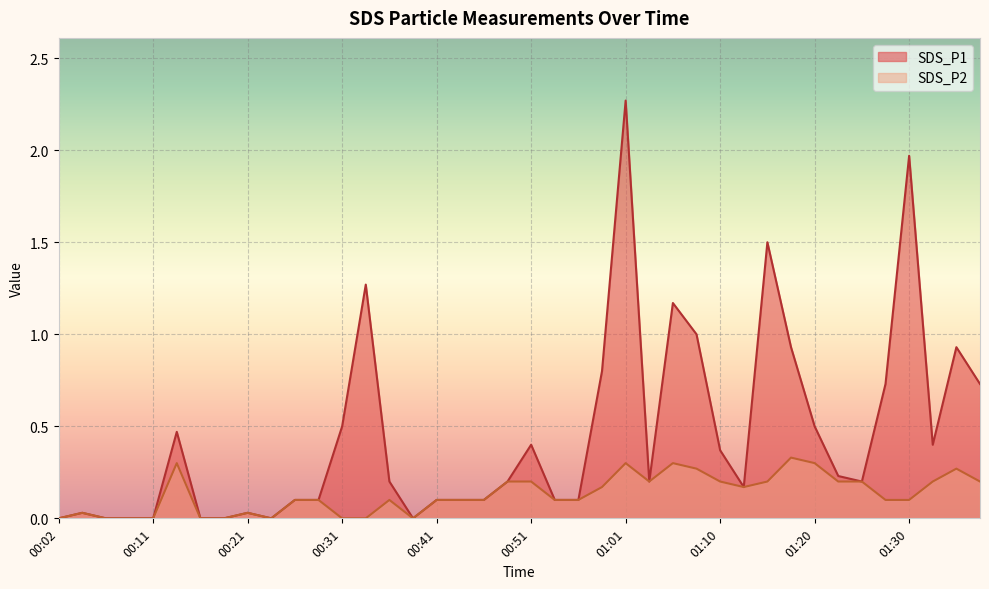

What is the value of the SDS_P1 point at the 13th from the left?

0.5